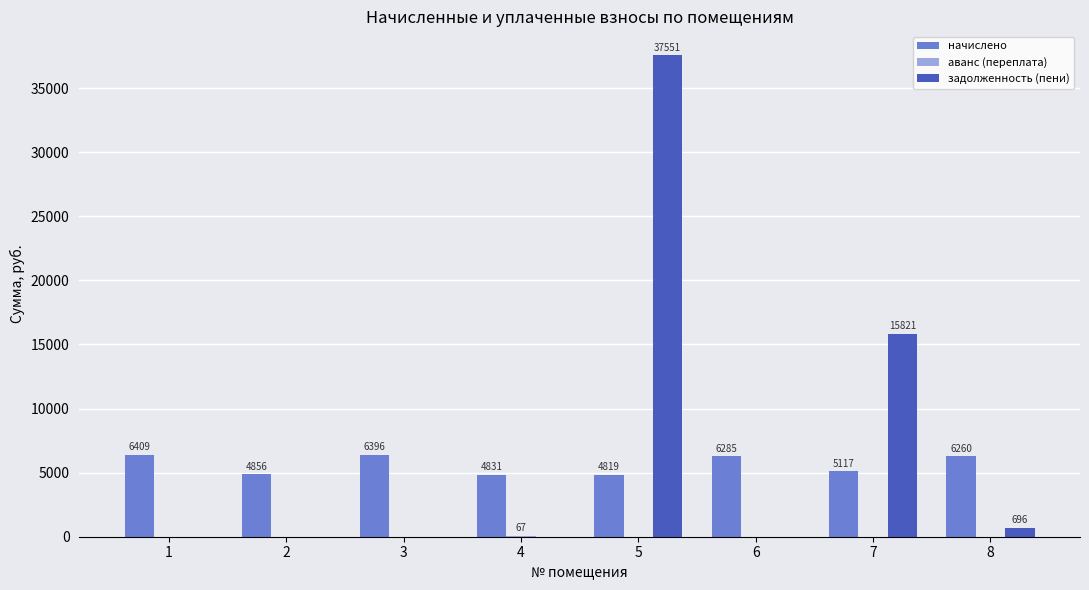

Between 1 and 5, which series saw the biggest shift?

задолженность (пени)